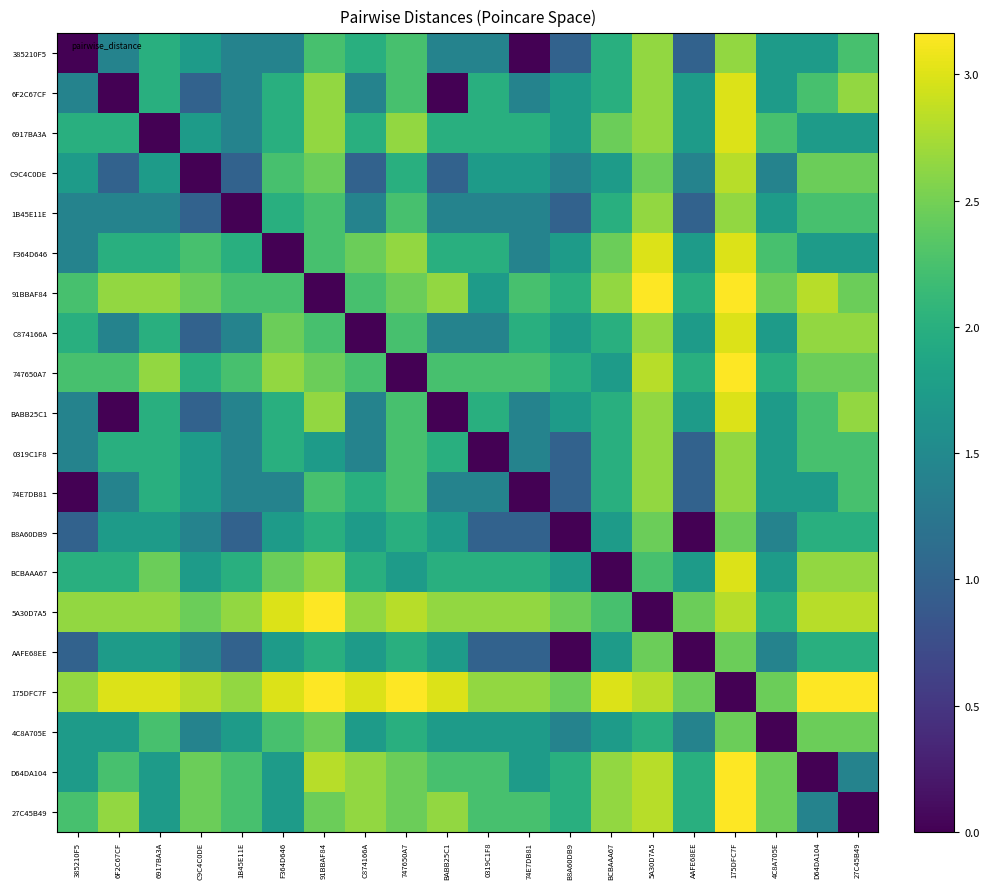

At which category is the sum across all series the highest?

175DFC7F